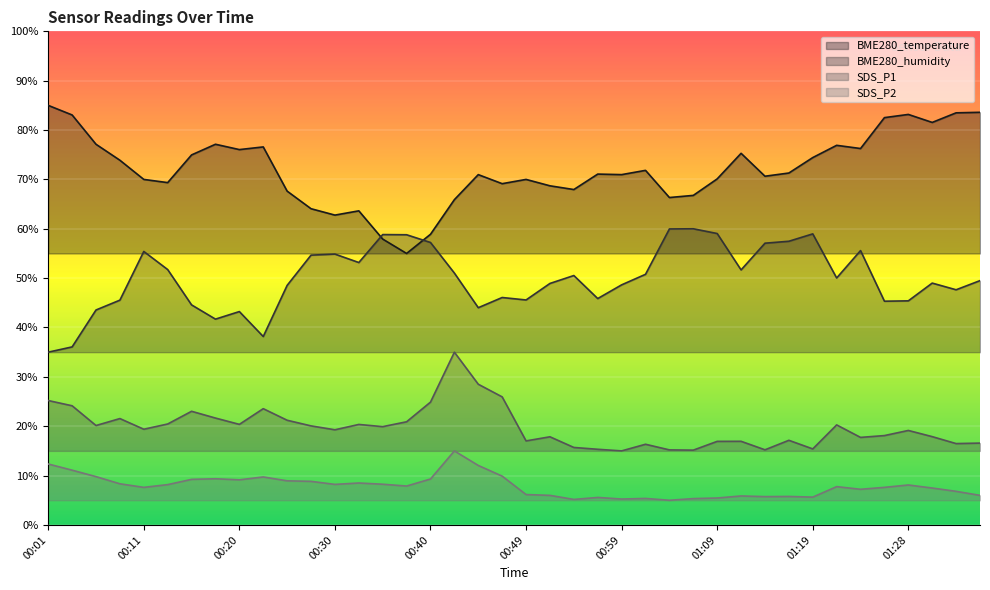

Is the value of BME280_temperature at 00:37 greater than the value of SDS_P2 at 00:28?

Yes